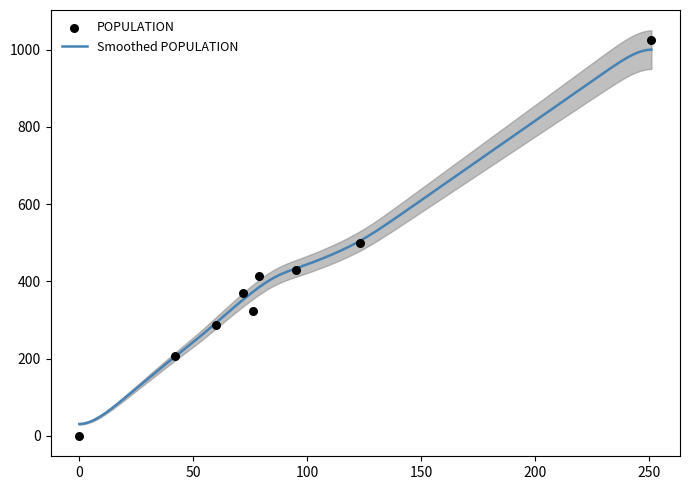

Which series contains the highest Y value?

POPULATION